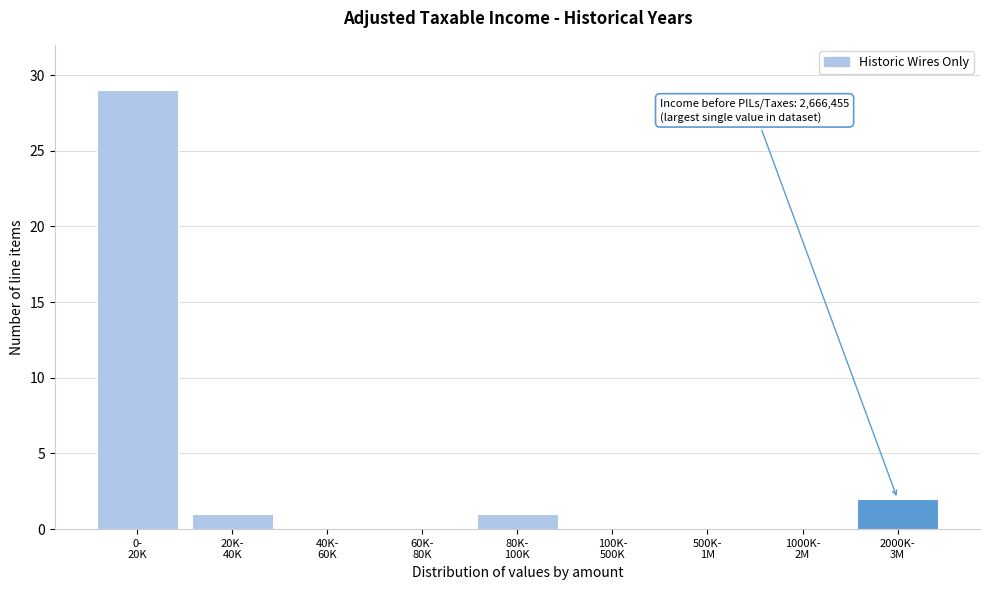

What is the sum of all values?

33